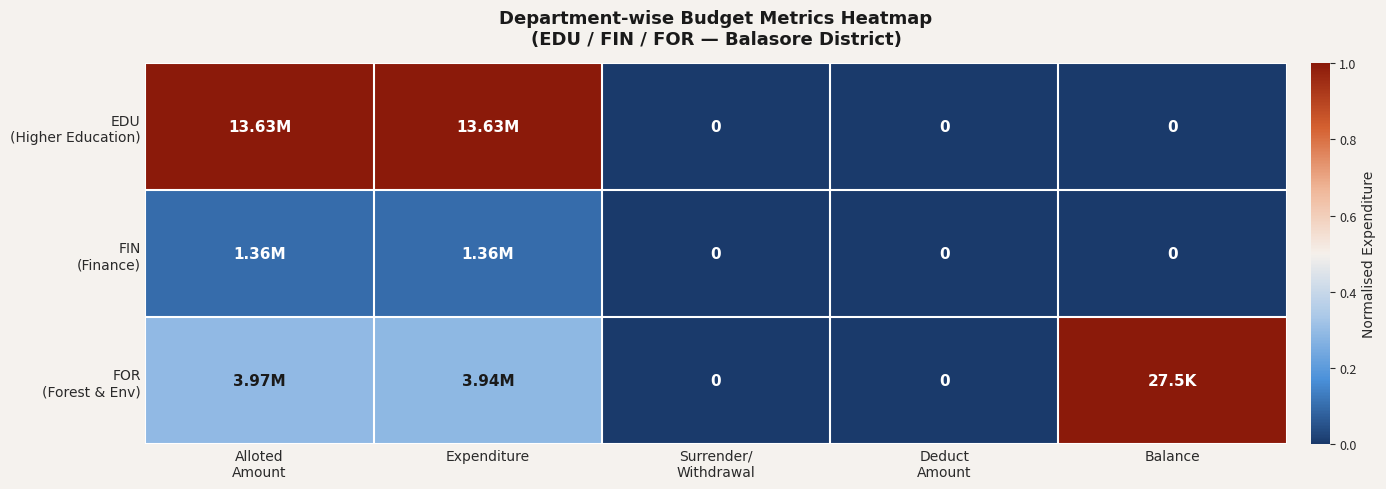

How many distinct data groups are displayed?

3